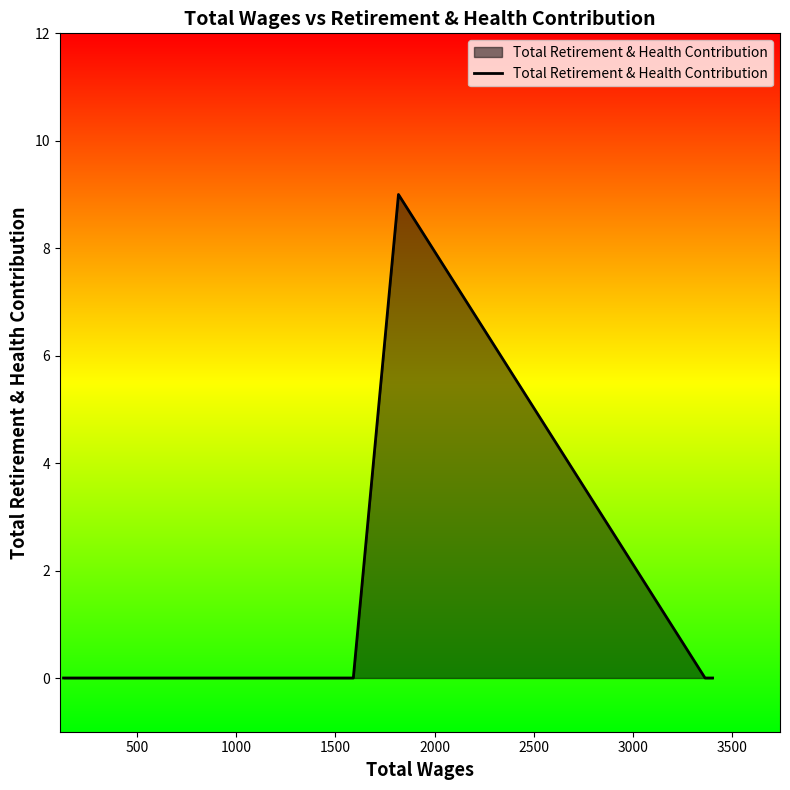

What is the maximum value shown in the chart?

9